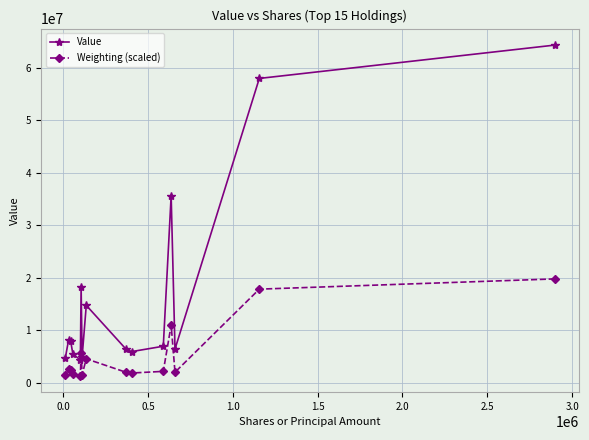

What is the sum of all Weighting (scaled) values?

77357000